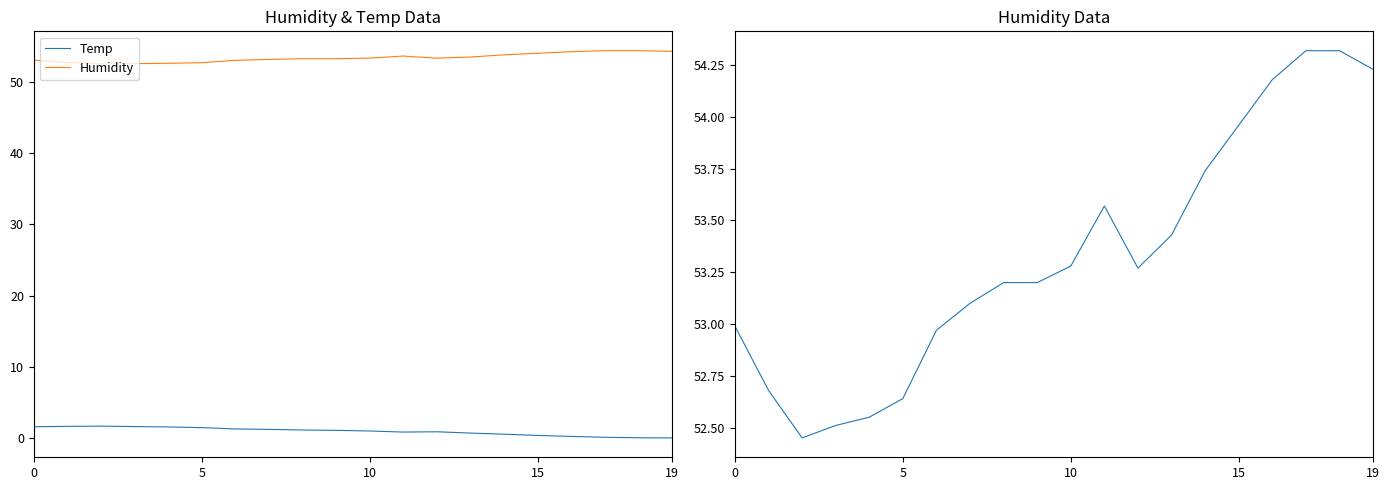

What value does the Humidity series have at 0?

53.0